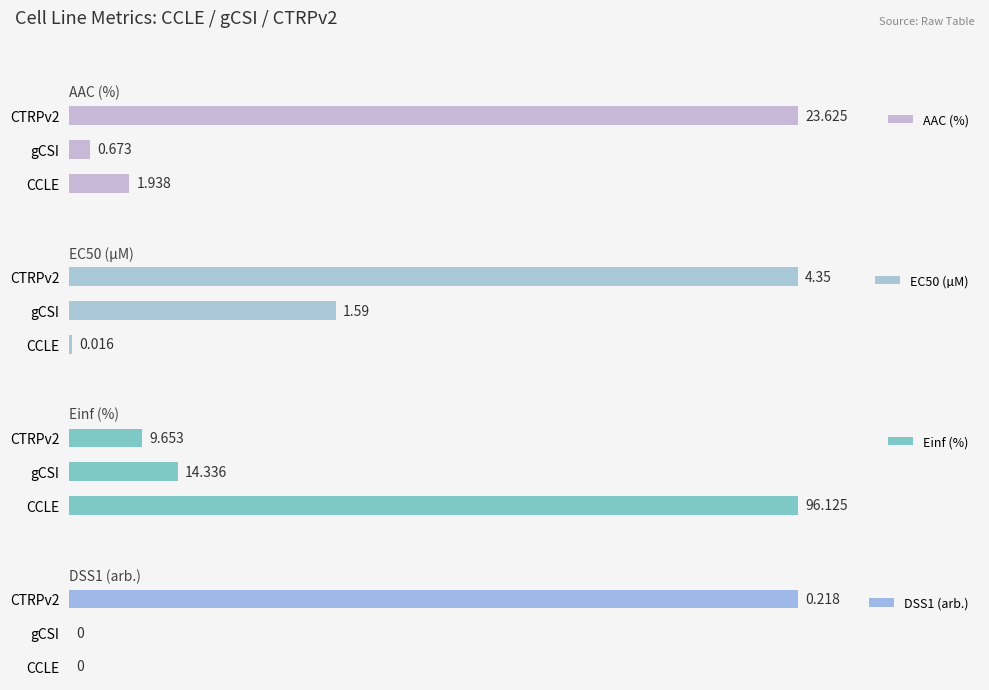

What is the sum of all AAC (%) values?

26.2